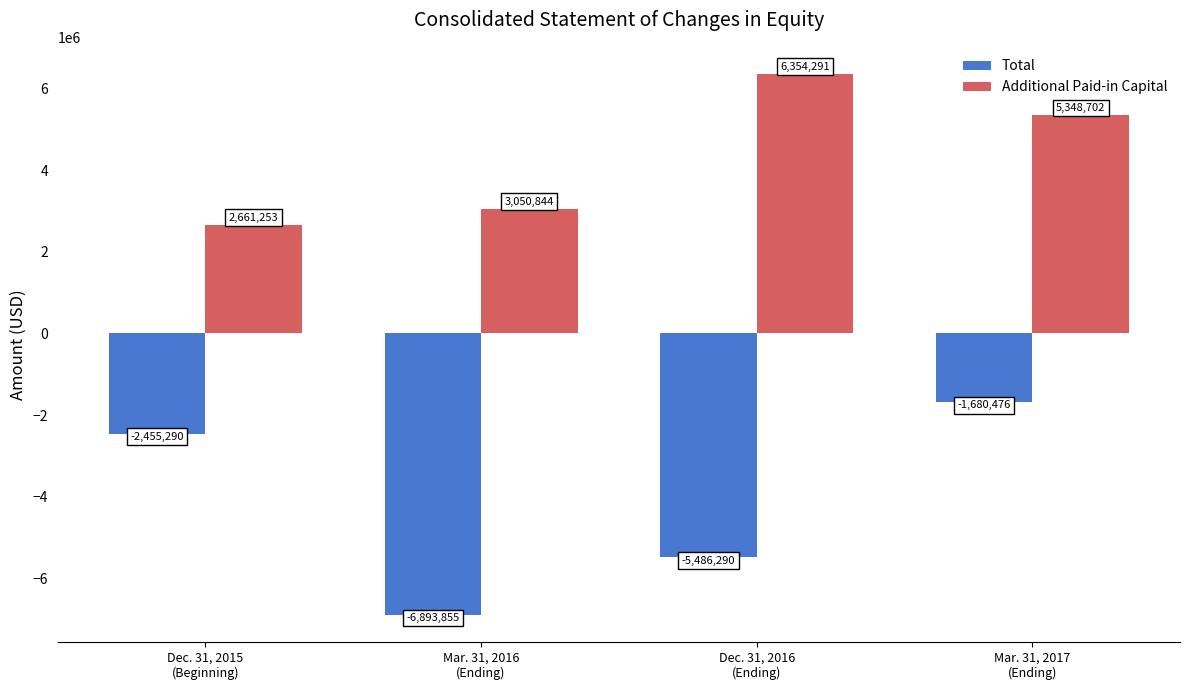

How many Total values are between -5486290 and -1680476?

3